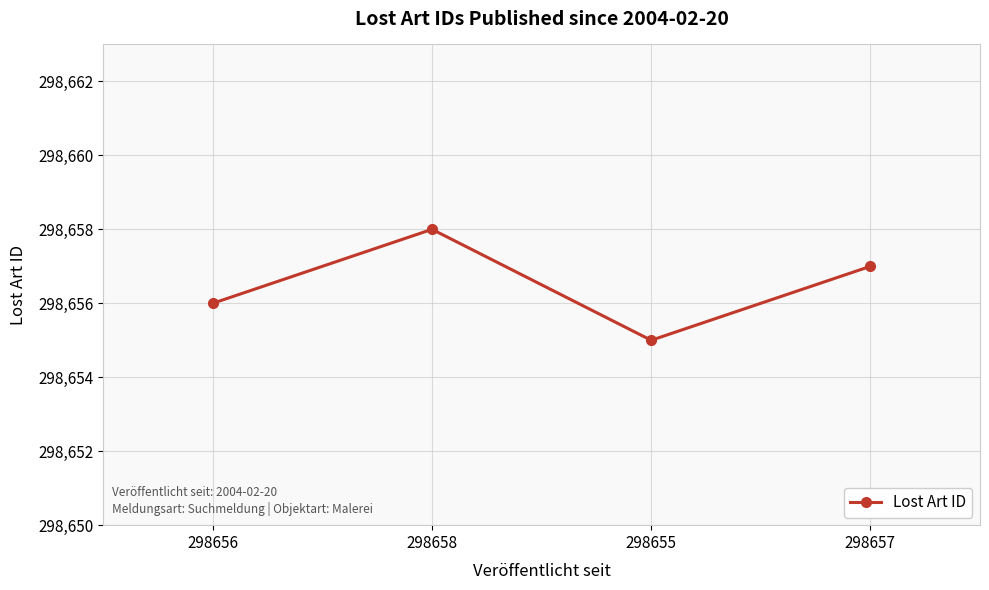

Rank the categories by value from highest to lowest.

298658, 298657, 298656, 298655